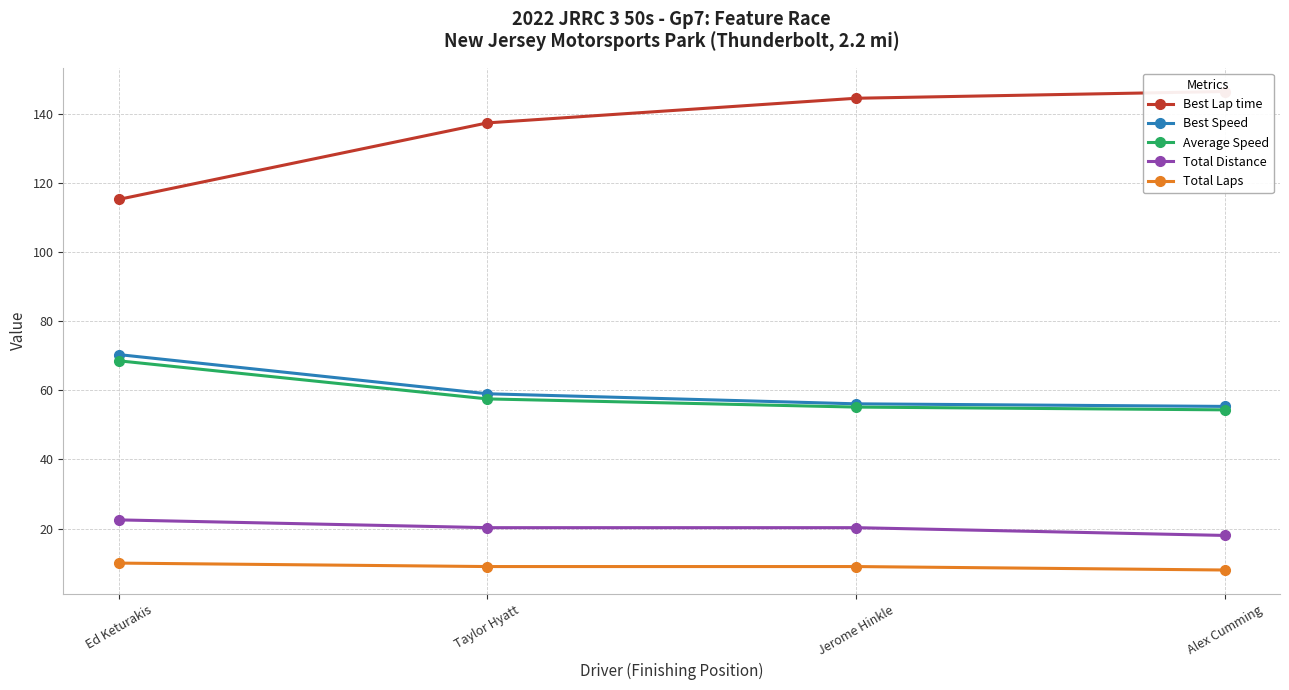

True or false: Best Lap time and Total Distance cross at least once.

False